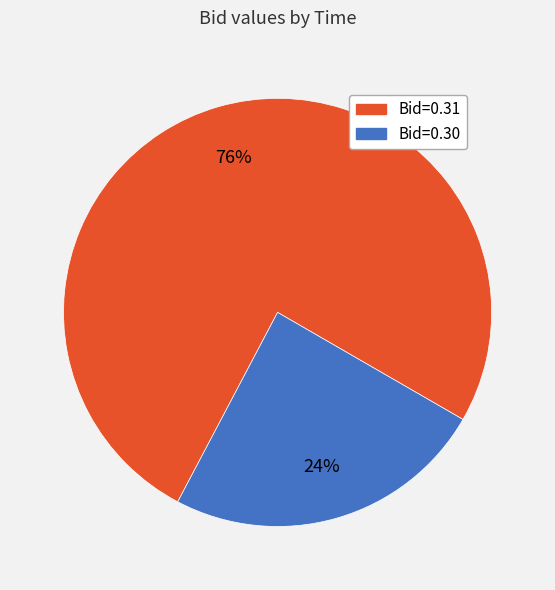

Is the sum of Bid=0.30 and Bid=0.31 greater than half?

Yes